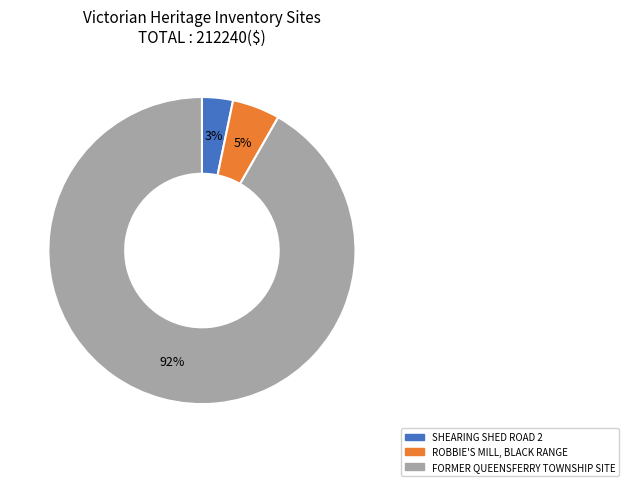

To the nearest percent, what is the average slice percentage?

33%